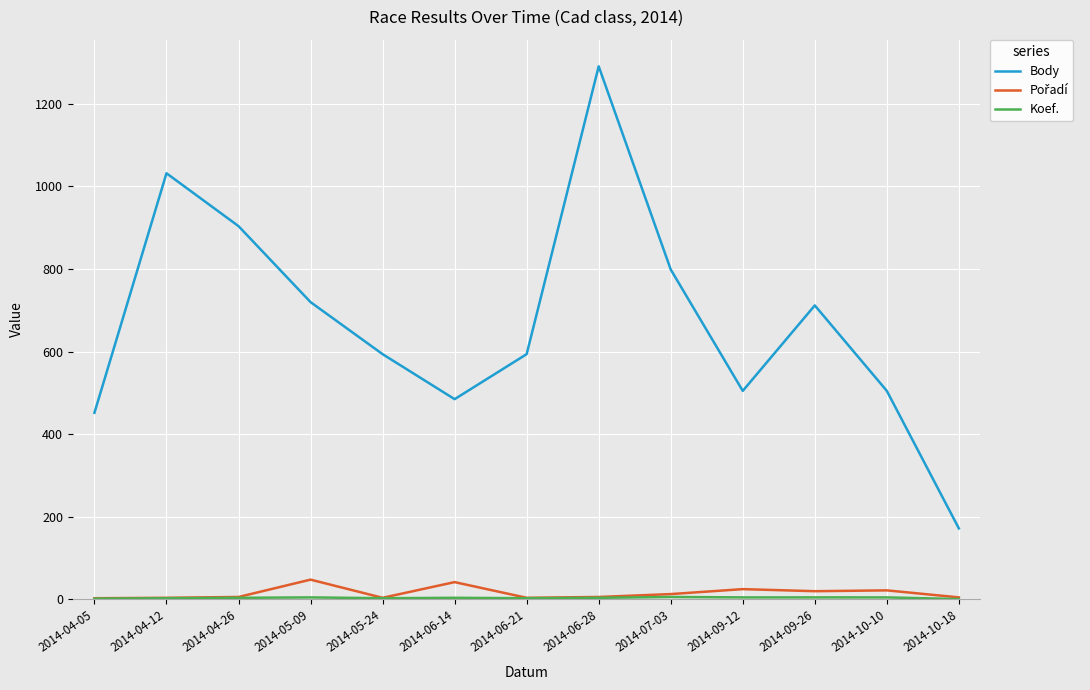

Does the chart display data point markers on the line(s)?

No